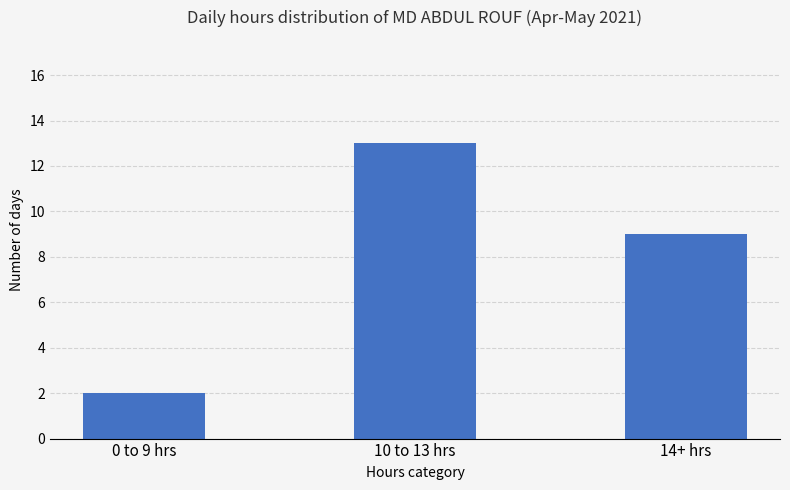

Which has a higher value, 0 to 9 hrs or 10 to 13 hrs?

10 to 13 hrs